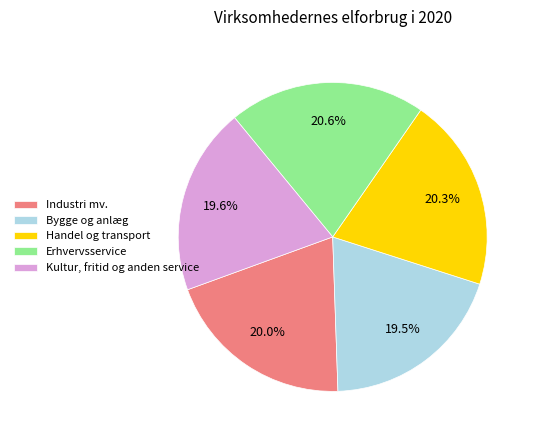

True or false: Industri mv. accounts for 12% of the total.

False